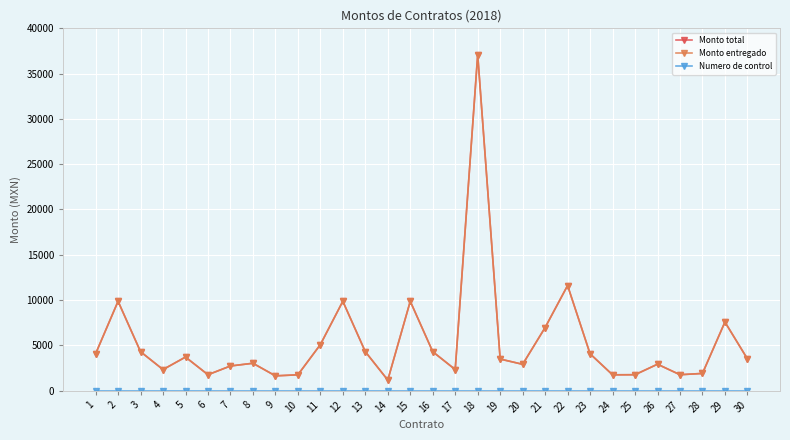

Which series has the largest range (max minus min)?

Monto total